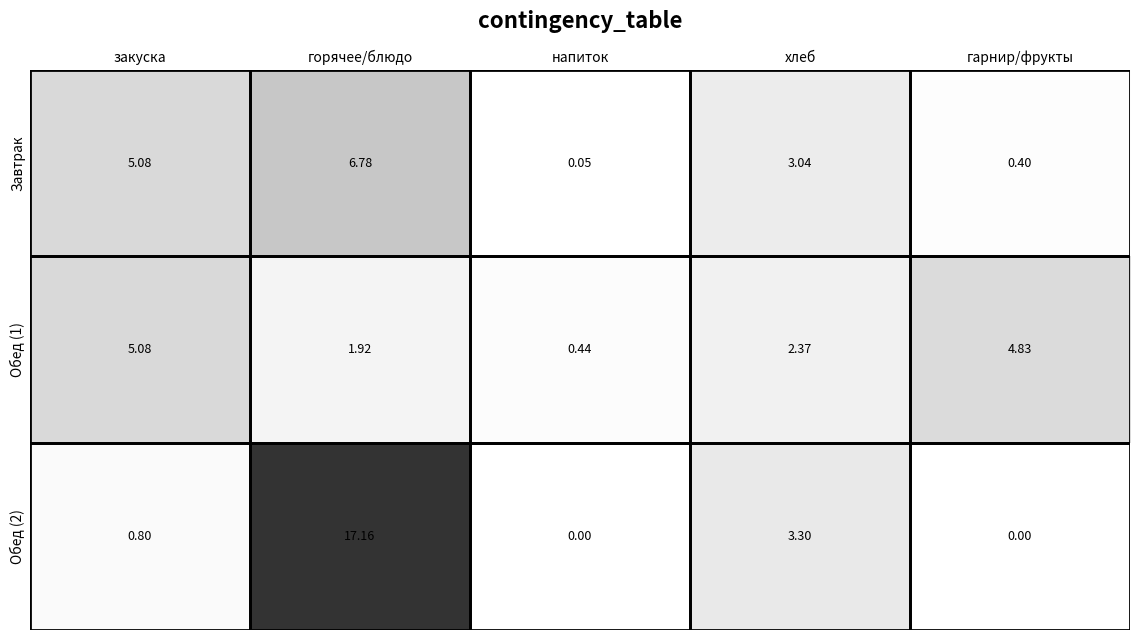

Which label corresponds to the largest value in the chart?

горячее/блюдо